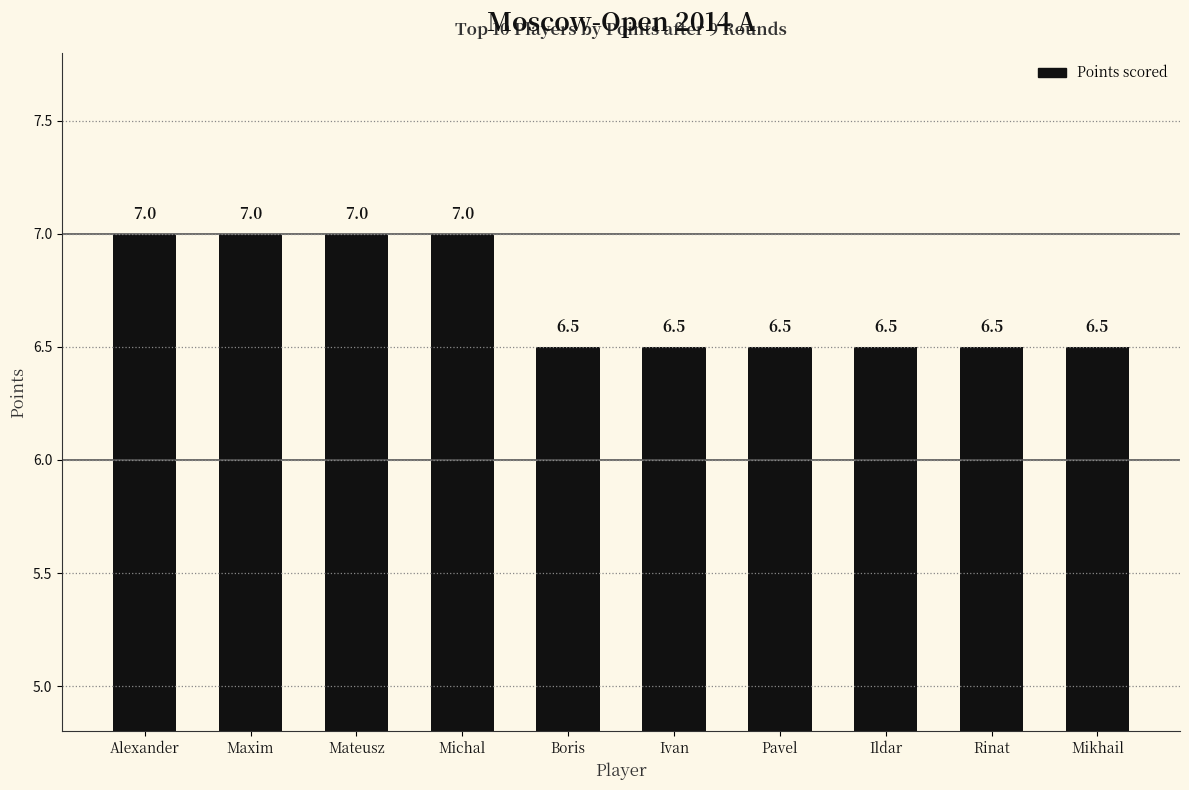

Approximately how many times larger is the value at Ivan compared to Rinat?

1.0